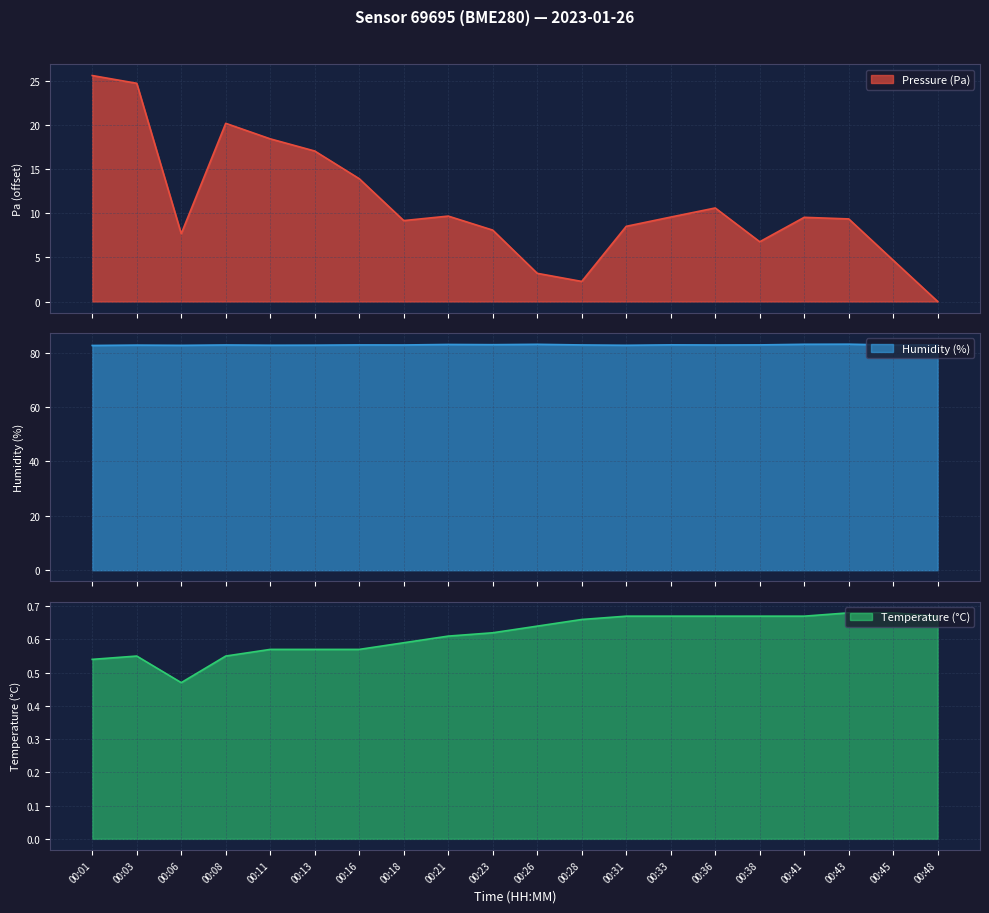

How many values in the pressure_norm series exceed 9?

12